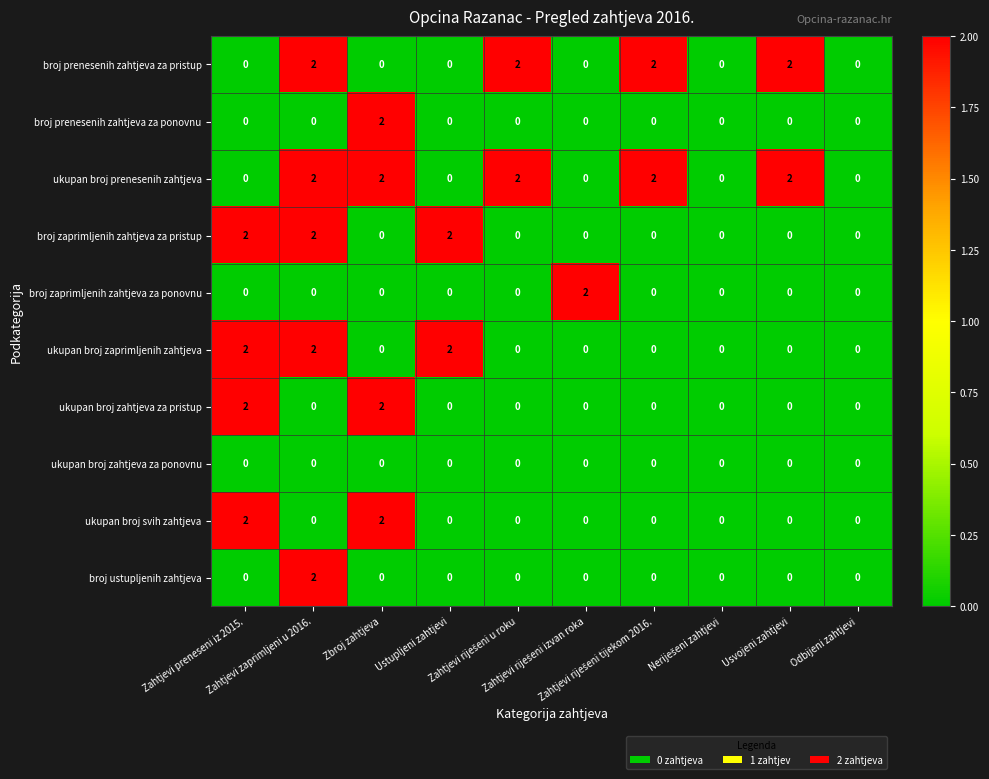

Count the ukupan broj svih zahtjeva values in the range 0 to 1.

8